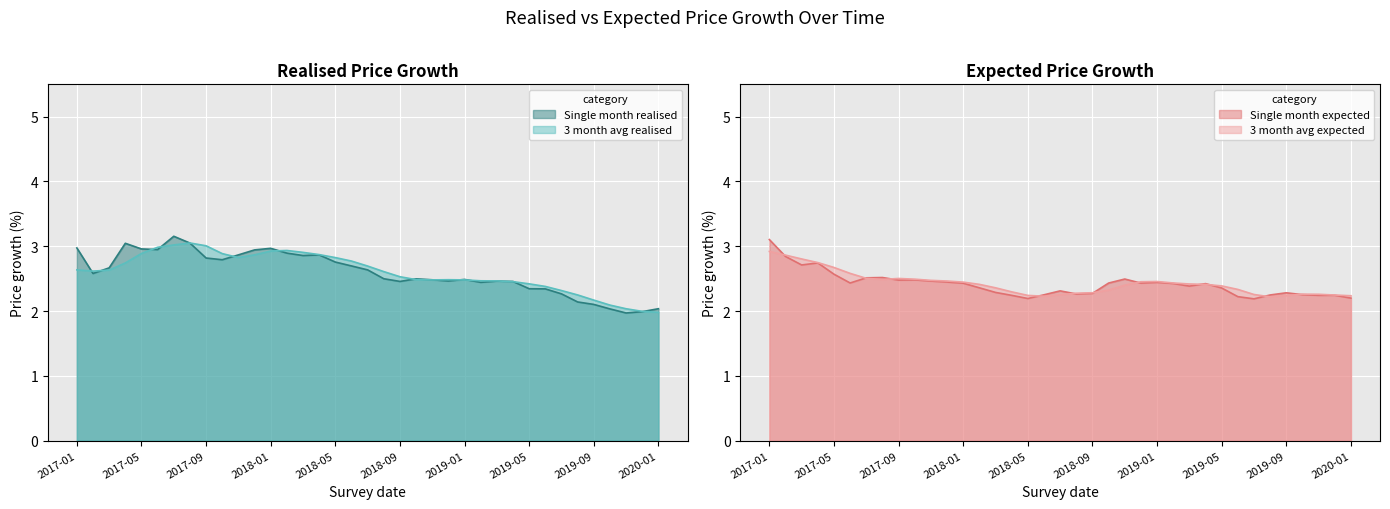

At which category is the sum across all series the highest?

2017-06